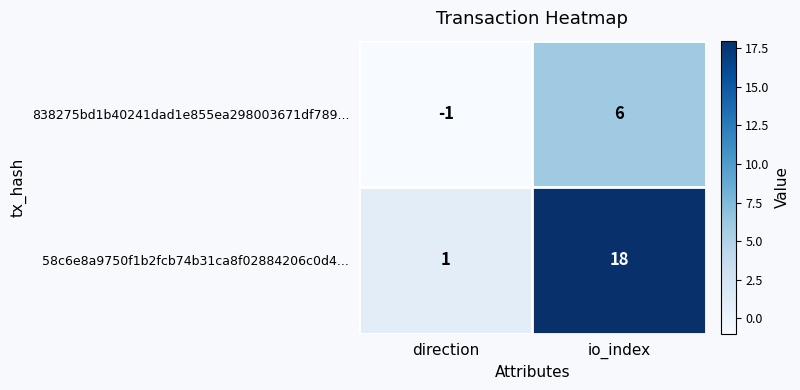

Where is 838275bd1b40241dad1e855ea298003671df789... nearest to the value 2?

direction